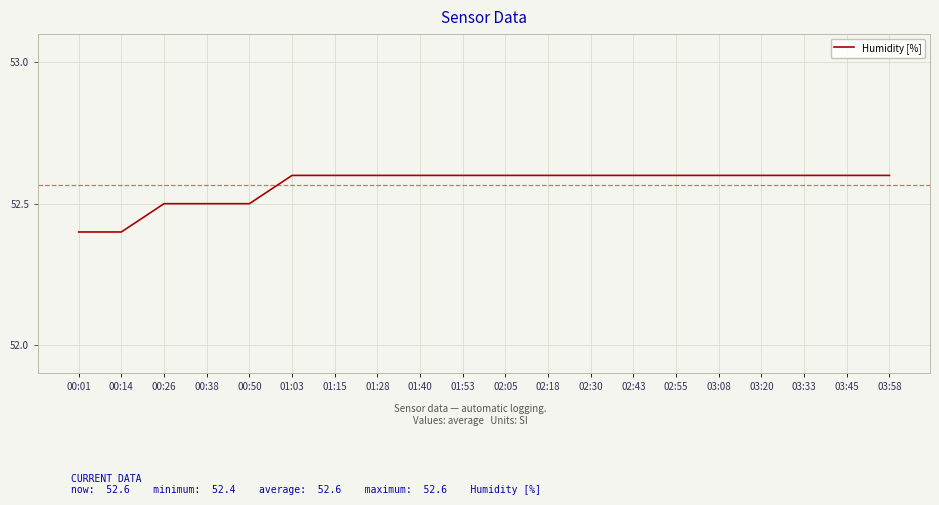

The chart shows a value of 52.4 at 00:01. True or false?

True